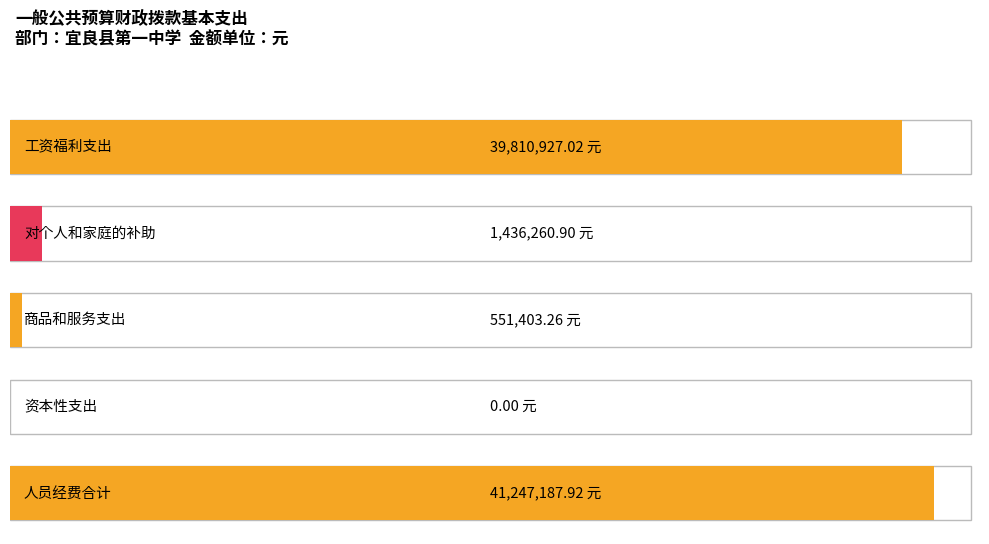

What is the label of the 5th bar from the left?

人员经费合计